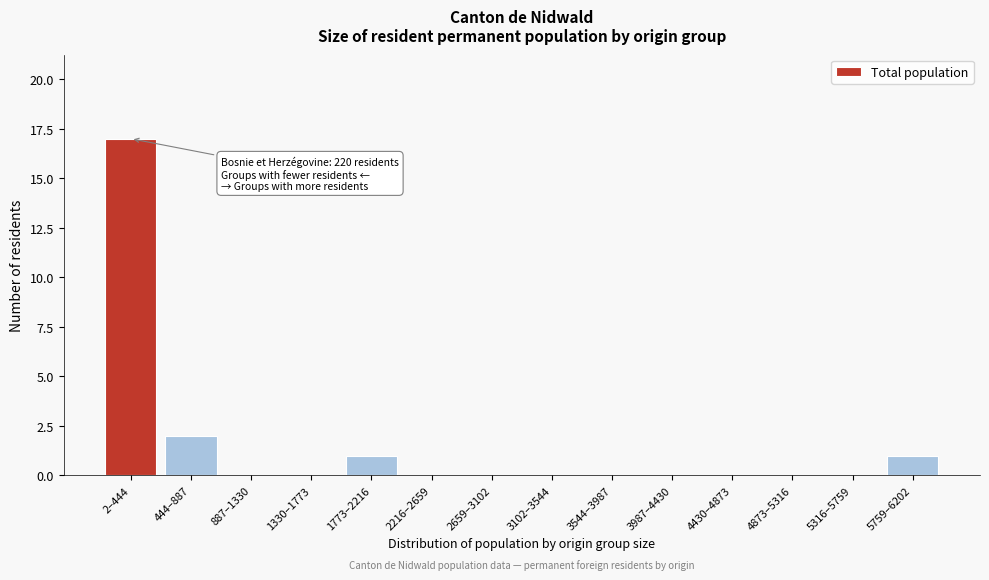

Reading right to left, extract all data points from this chart.

5759–6202=1	5316–5759=0	4873–5316=0	4430–4873=0	3987–4430=0	3544–3987=0	3102–3544=0	2659–3102=0	2216–2659=0	1773–2216=1	1330–1773=0	887–1330=0	444–887=2	2–444=17